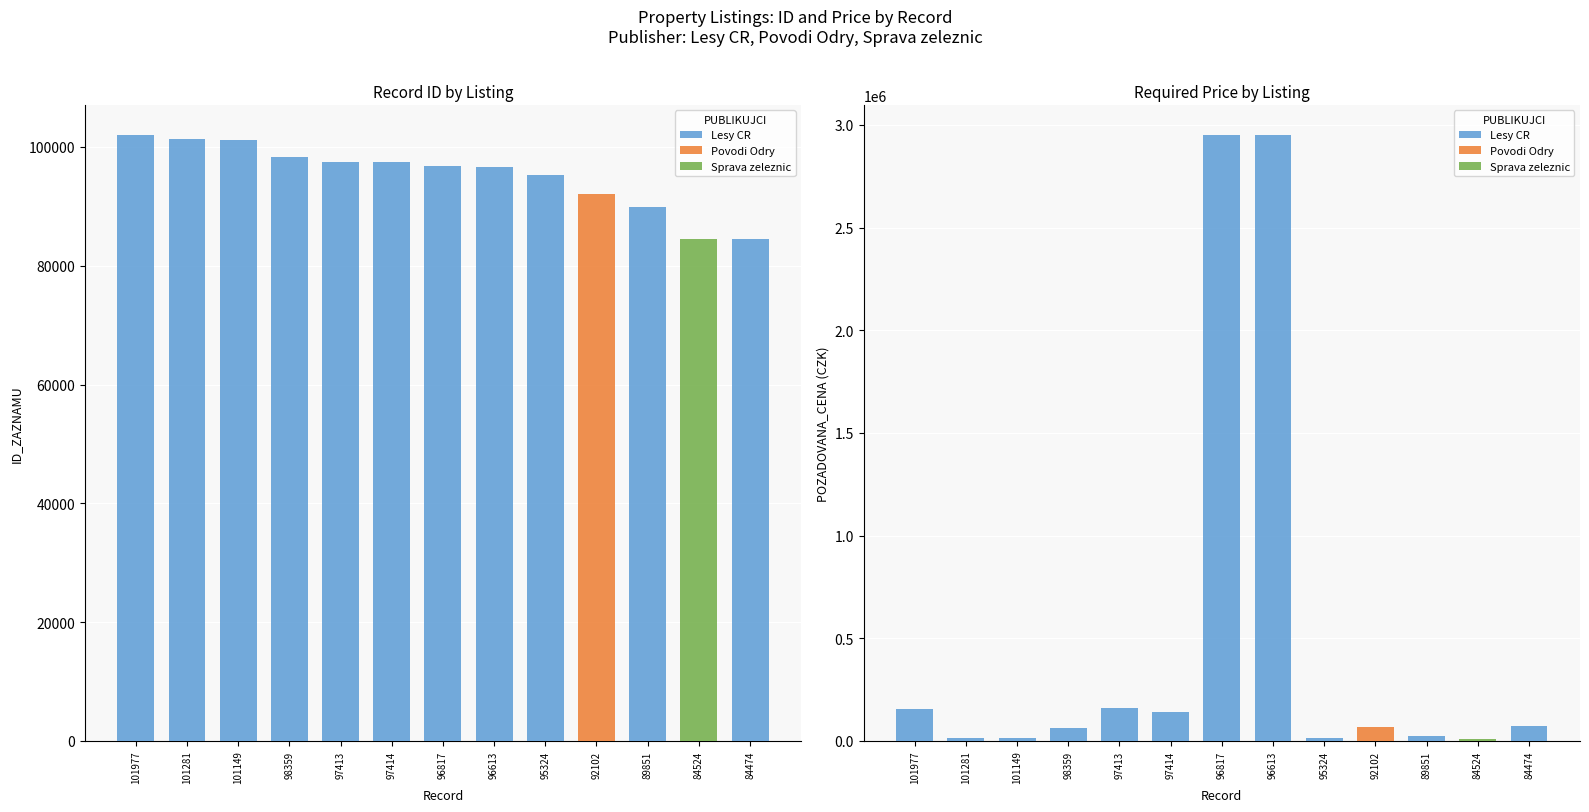

What is the greatest value displayed?

2950000